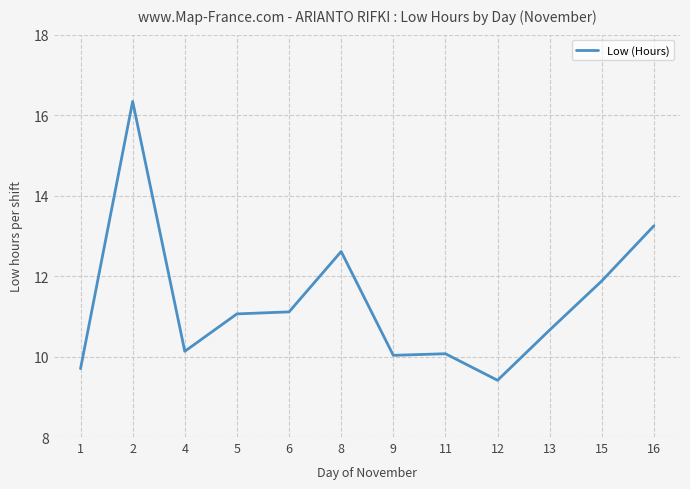

What is the ratio of the value at 4 to the value at 12?

1.1